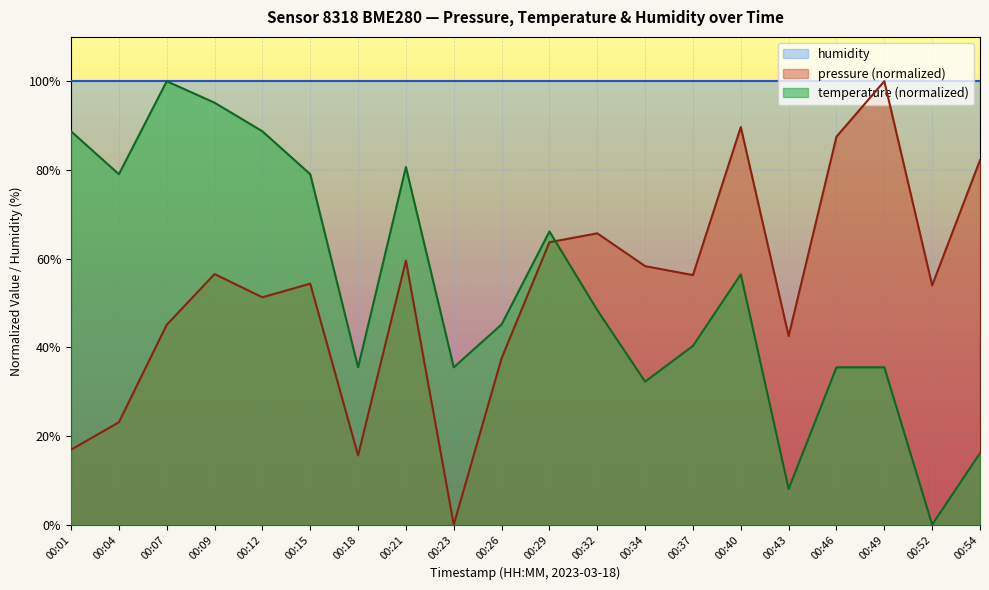

At which label does pressure reach its minimum?

00:23